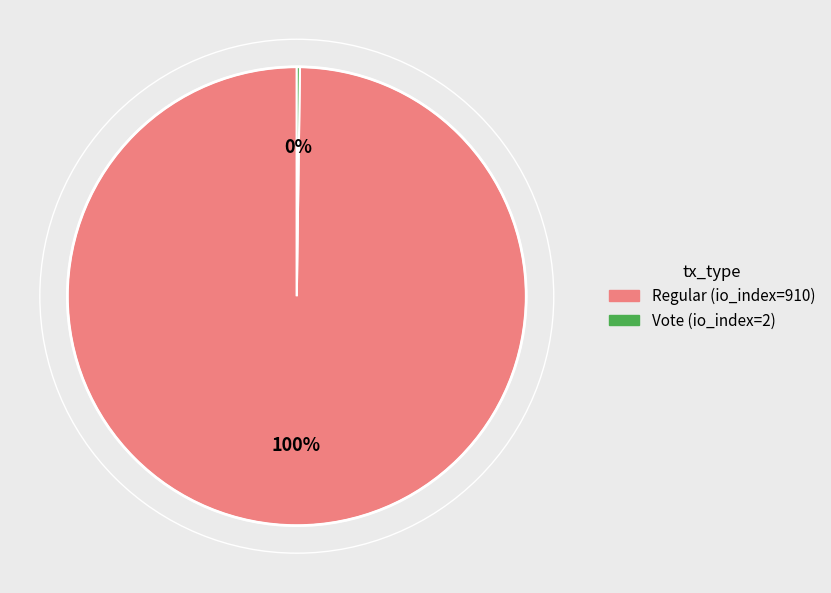

To the nearest percent, what percentage of the pie is Regular (io_index=910)?

100%